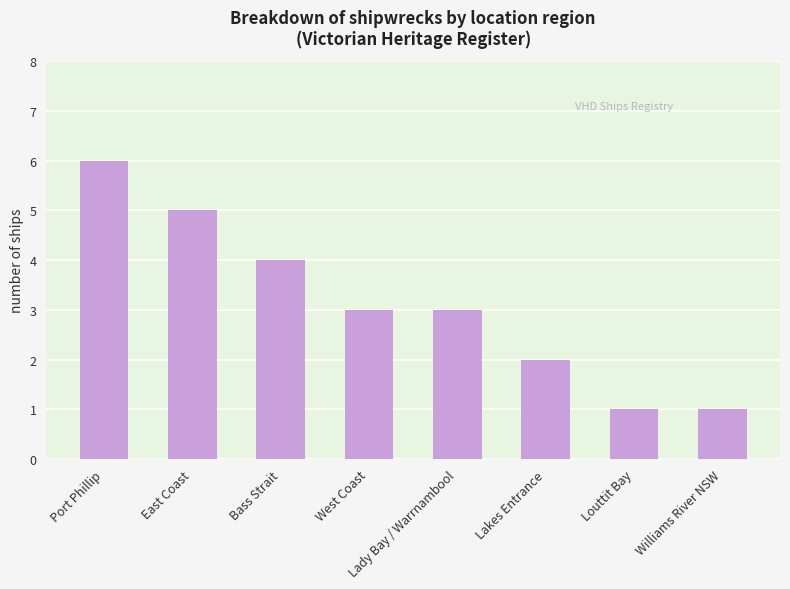

Reading left to right, what are all the values shown in this chart?

6	5	4	3	3	2	1	1